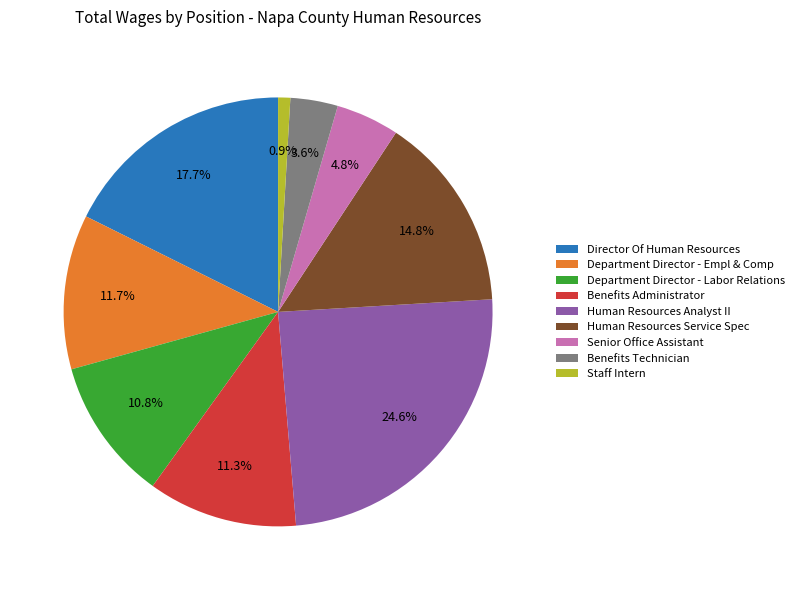

What percentage is the Department Director - Empl & Comp slice, to the nearest percent?

12%